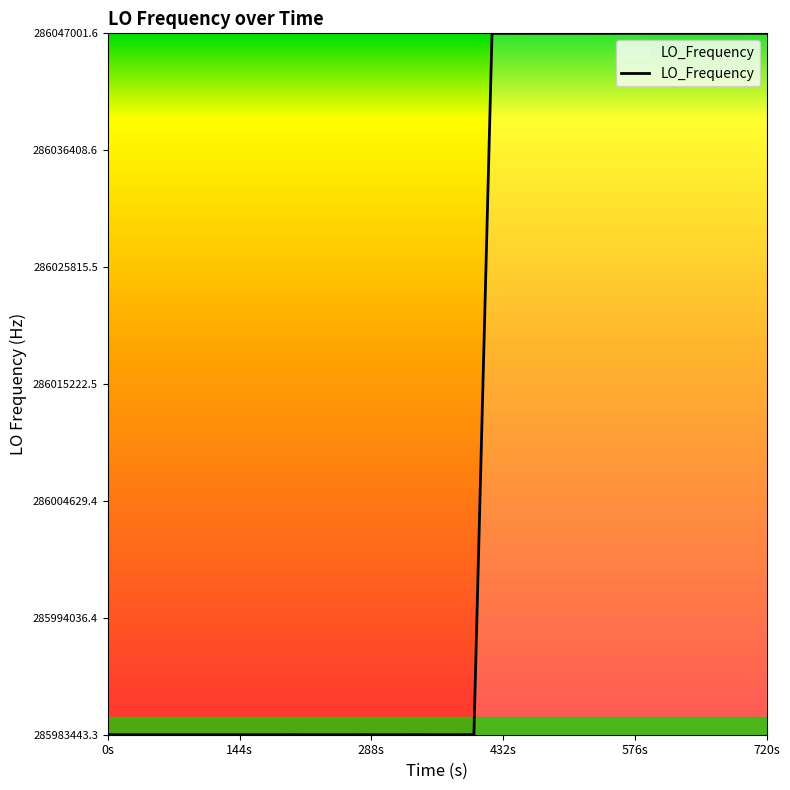

How many lines are shown in the chart?

1